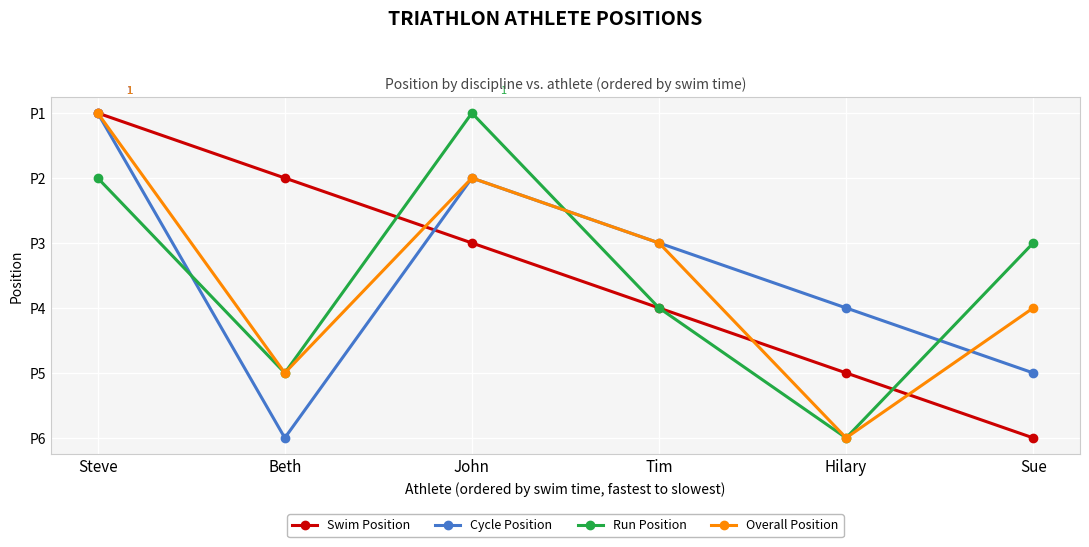

What are all the series names shown in the legend?

Swim Position, Cycle Position, Run Position, Overall Position